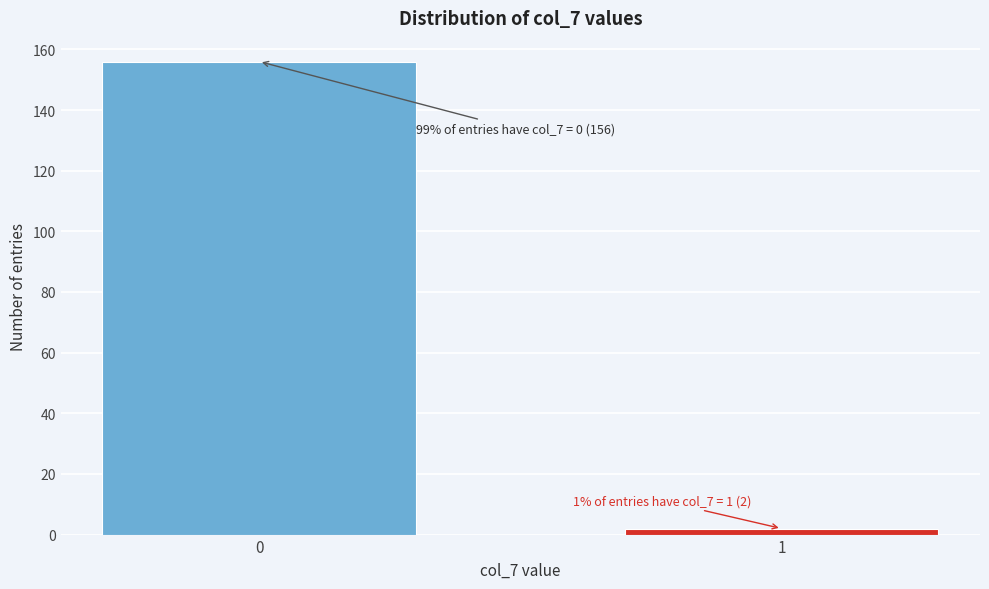

Reading right to left, transcribe all the data shown in this chart.

2	156